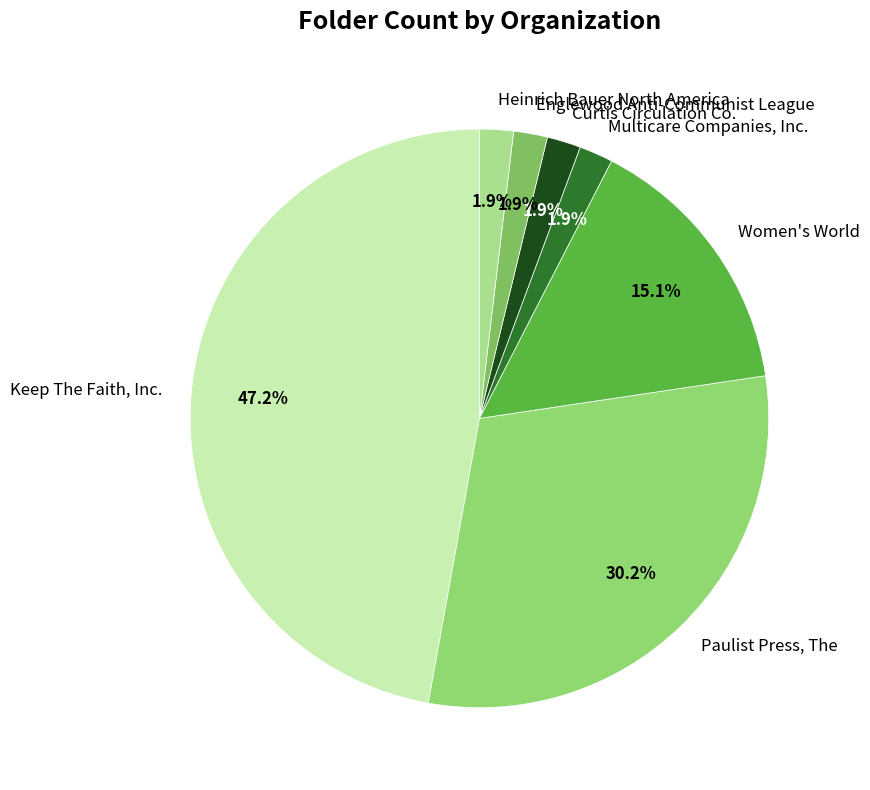

What percentage is the Heinrich Bauer North America slice, to the nearest percent?

2%